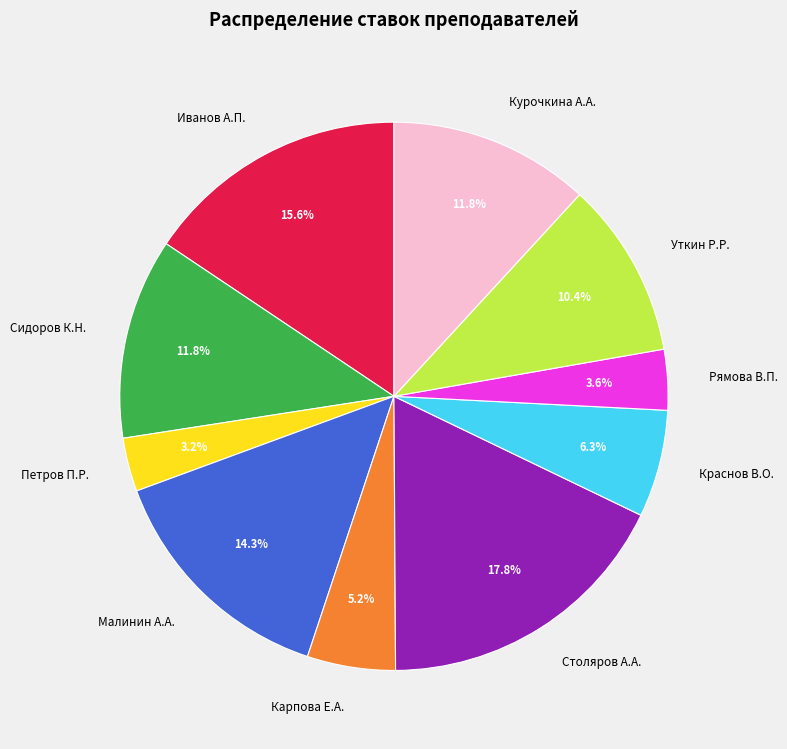

To the nearest percent, what percentage of the pie is Малинин А.А.?

14%